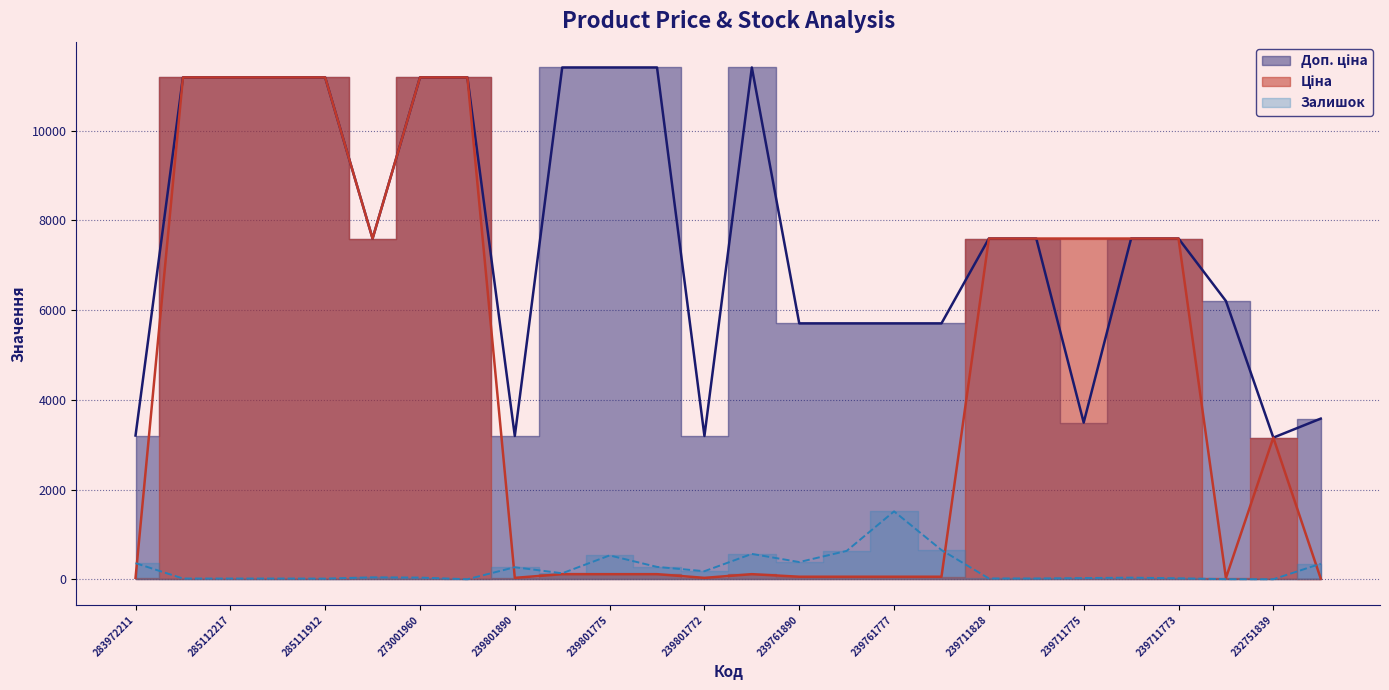

The Ціна series shows 4253.4 at 239711828. True or false?

False